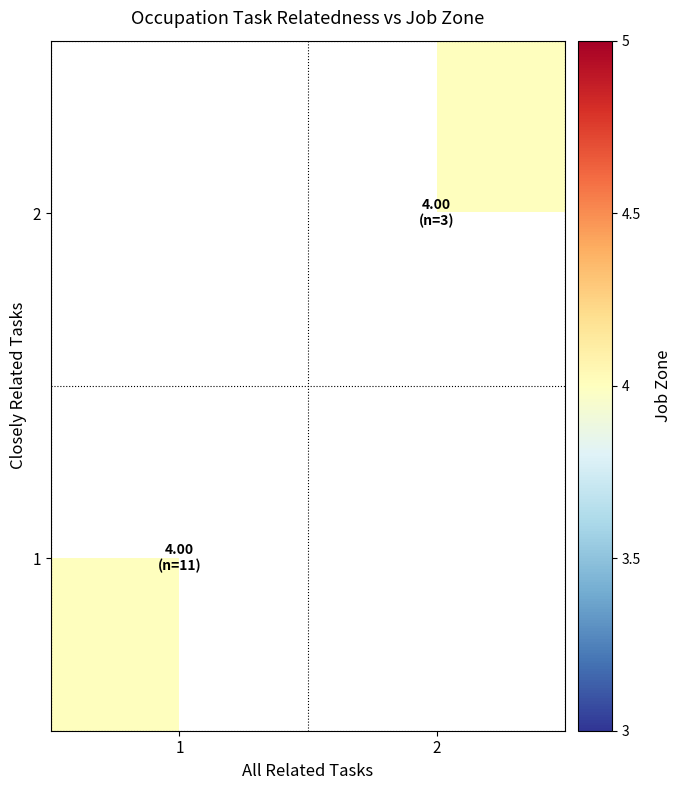

Between 2 and 1, which is larger?

1